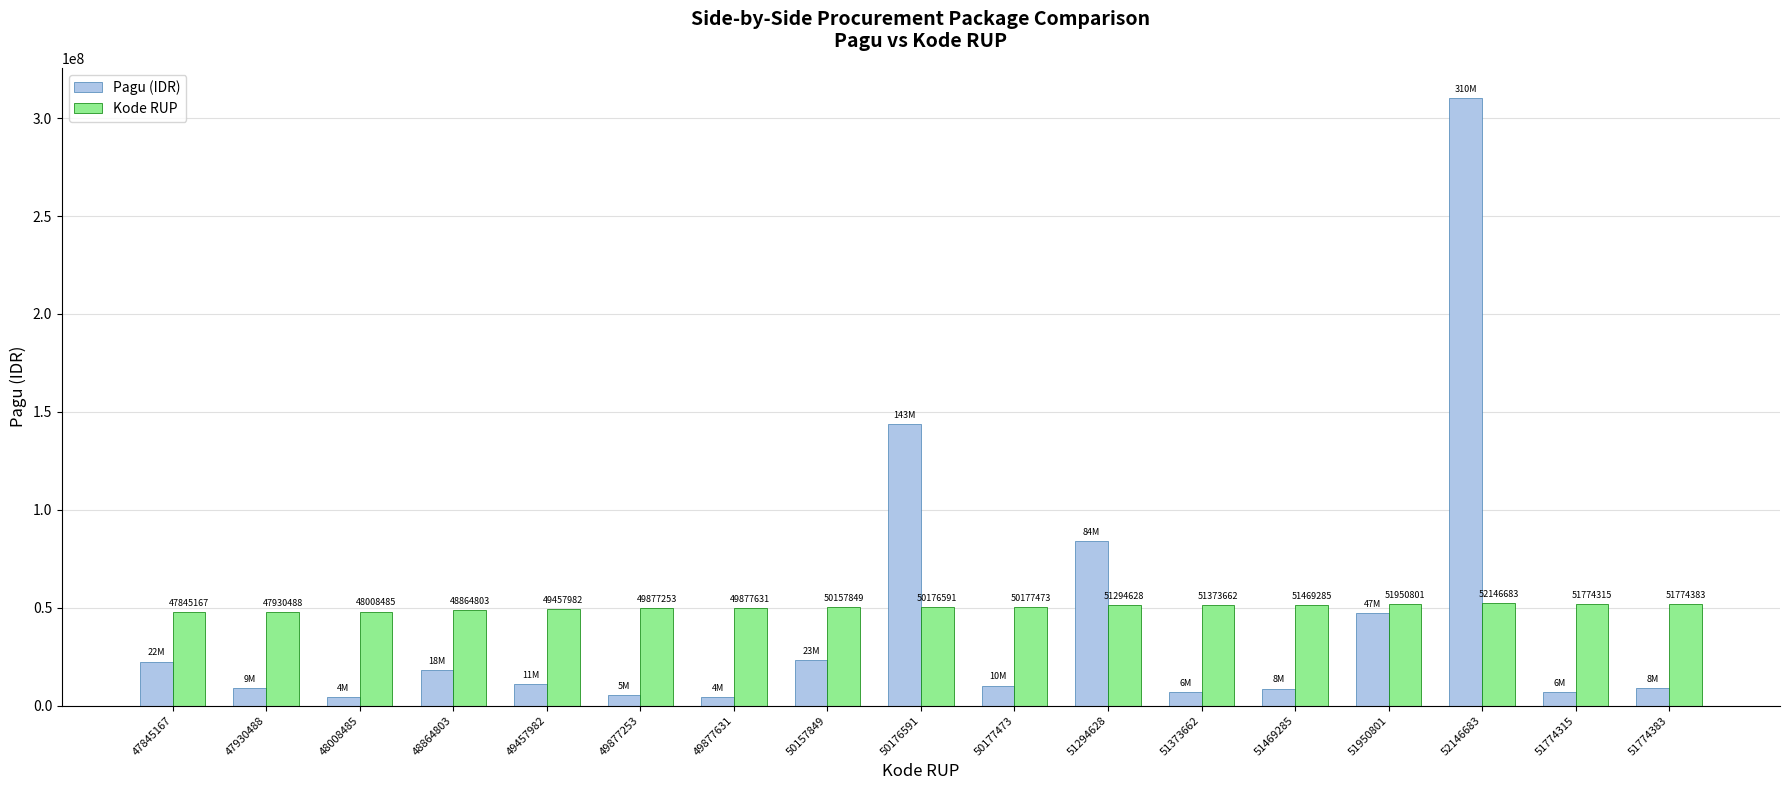

What is the difference between the highest and lowest values at 49877253?

44425553